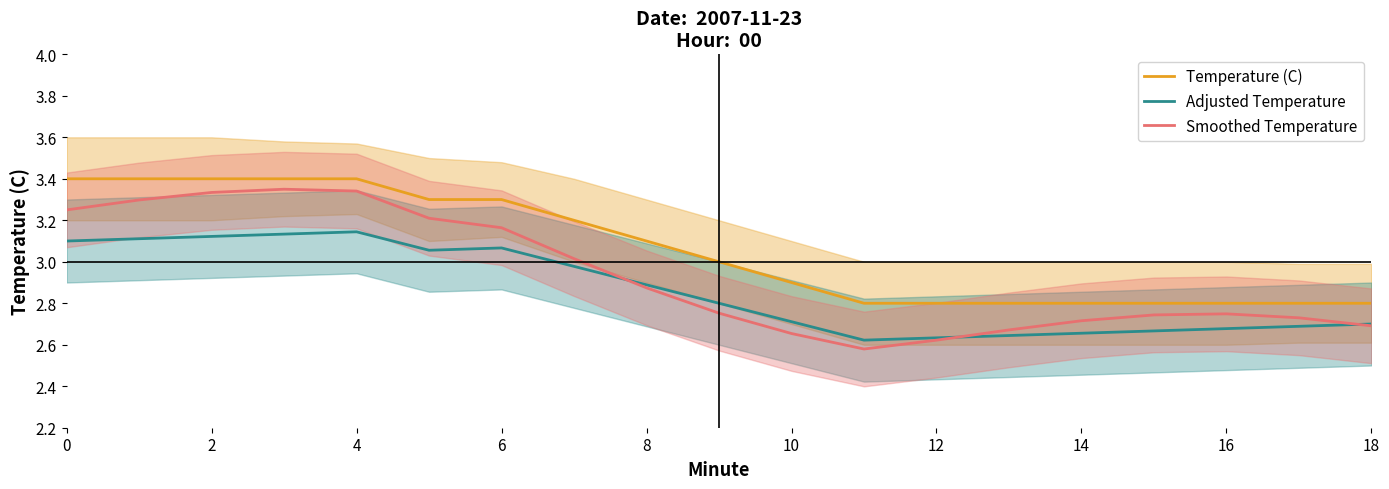

Is it true that Temperature (C) equals 4.7 at 6?

False